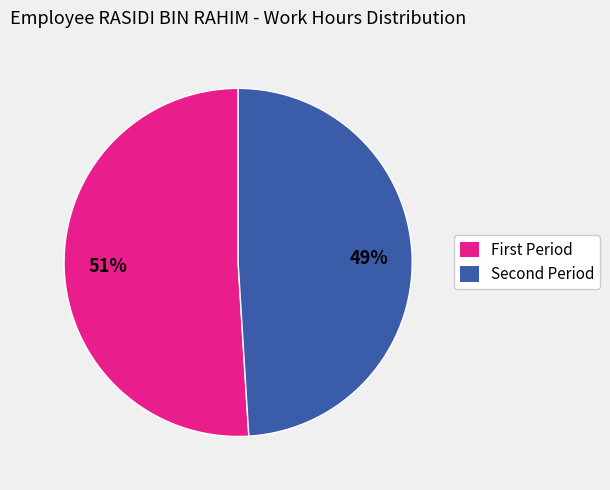

Is there any slice that represents more than half of the pie?

Yes